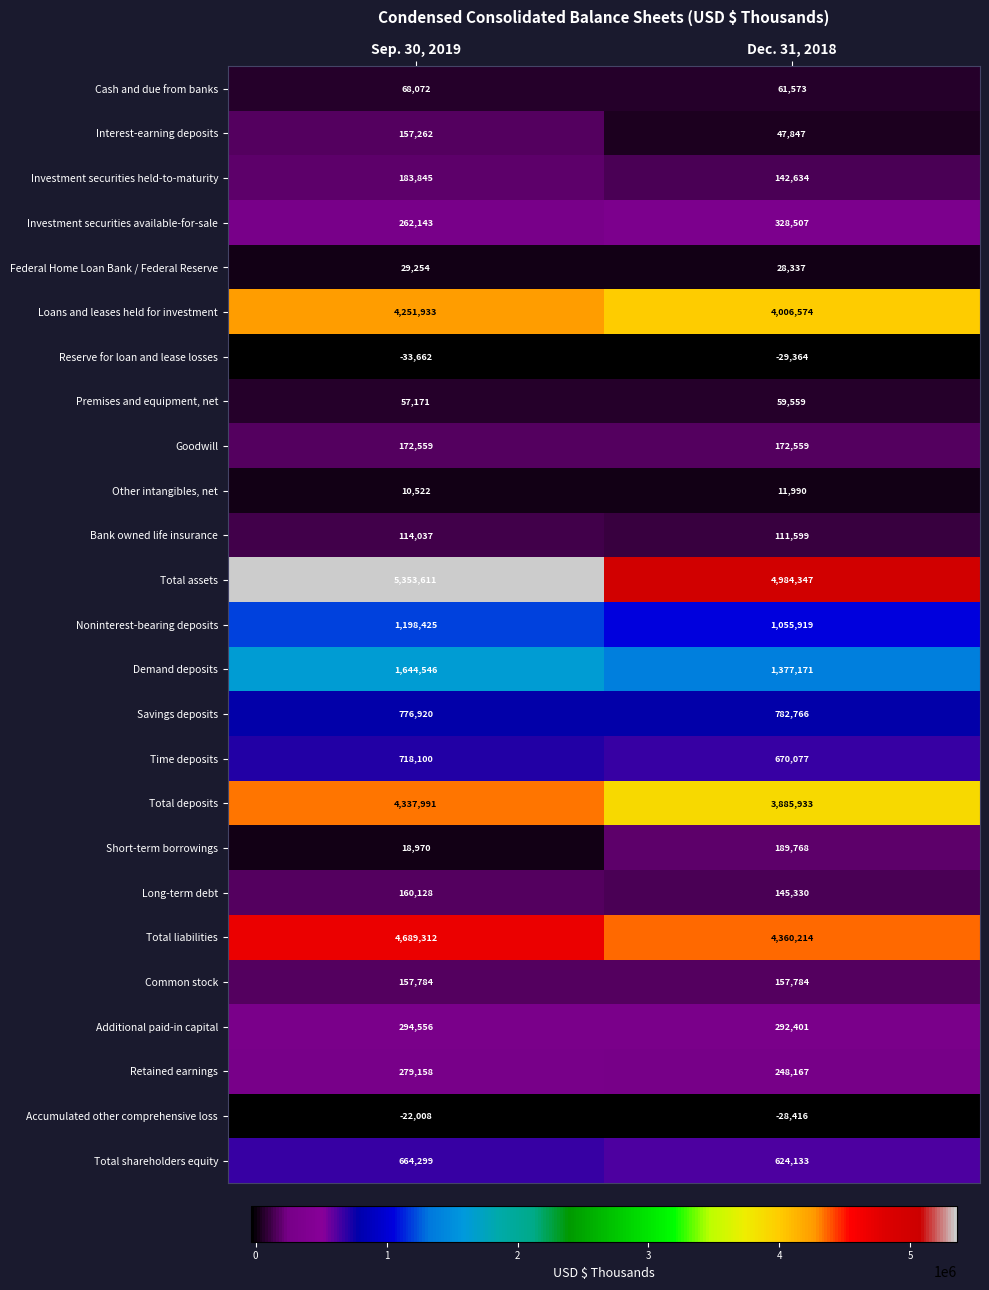

What is the sum of the Reserve for loan and lease losses values at Sep. 30, 2019 and Dec. 31, 2018?

-63026